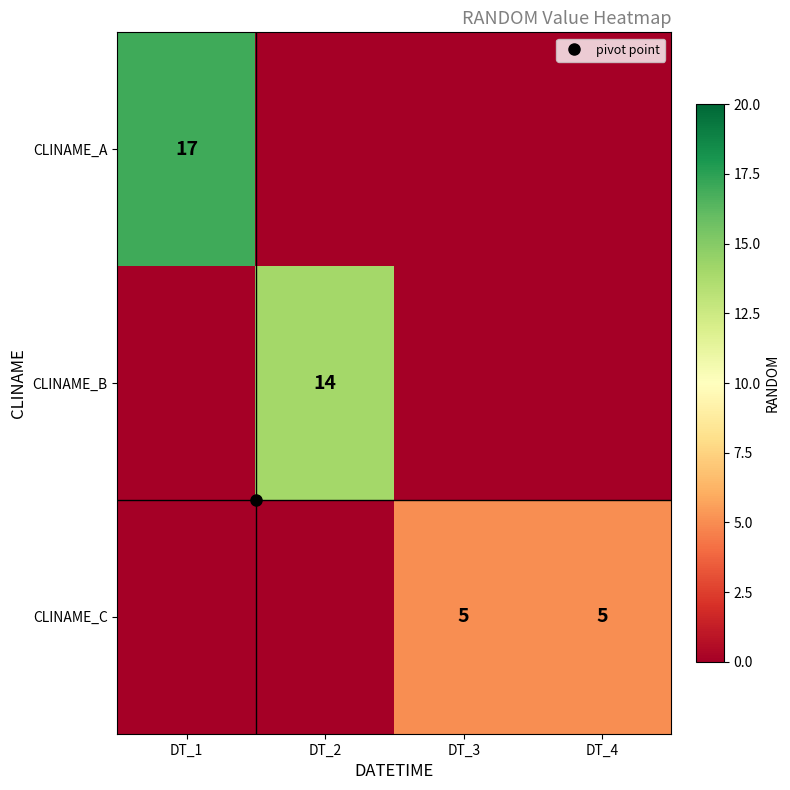

How many values in CLINAME_A are above zero?

1